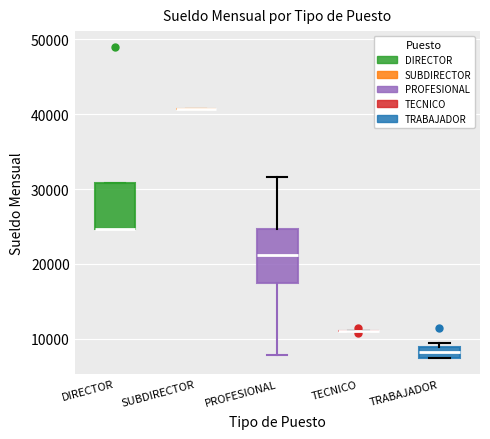

Where is the upper edge of the box for TRABAJADOR on the y-axis? The values are not printed on the chart, so give them approximately, as read against the axis.

9000